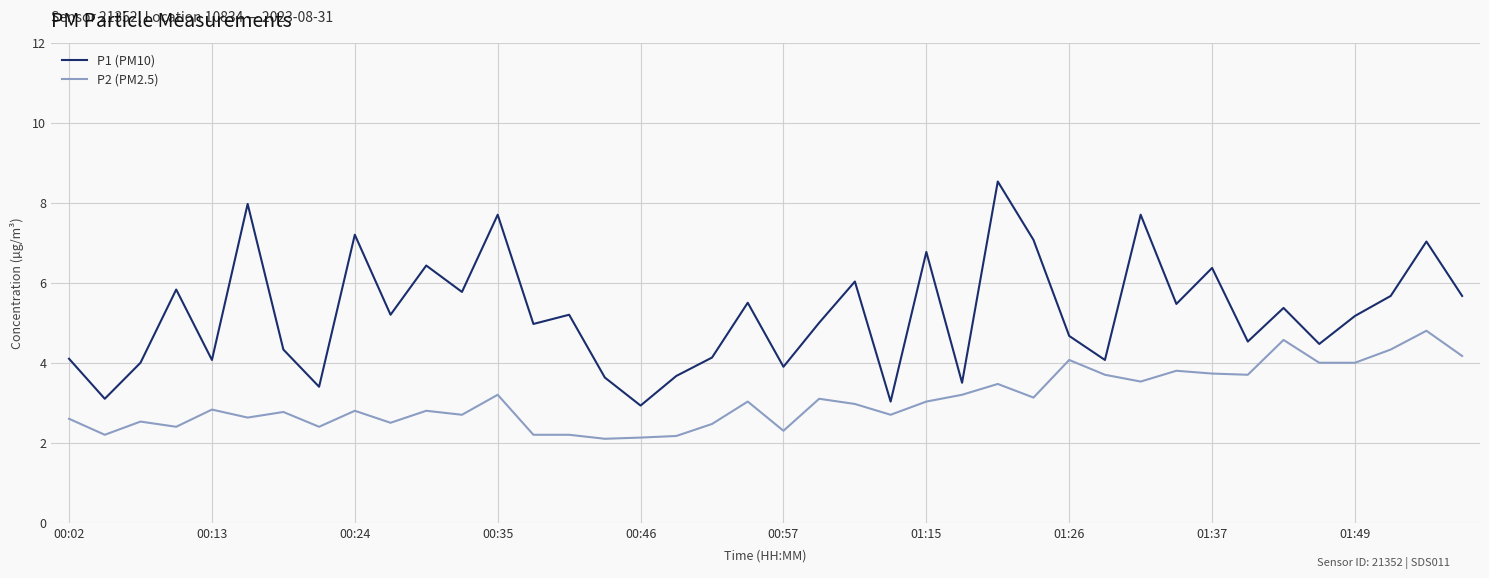

Rank the series by their maximum value, from highest to lowest.

P1 (PM10), P2 (PM2.5)